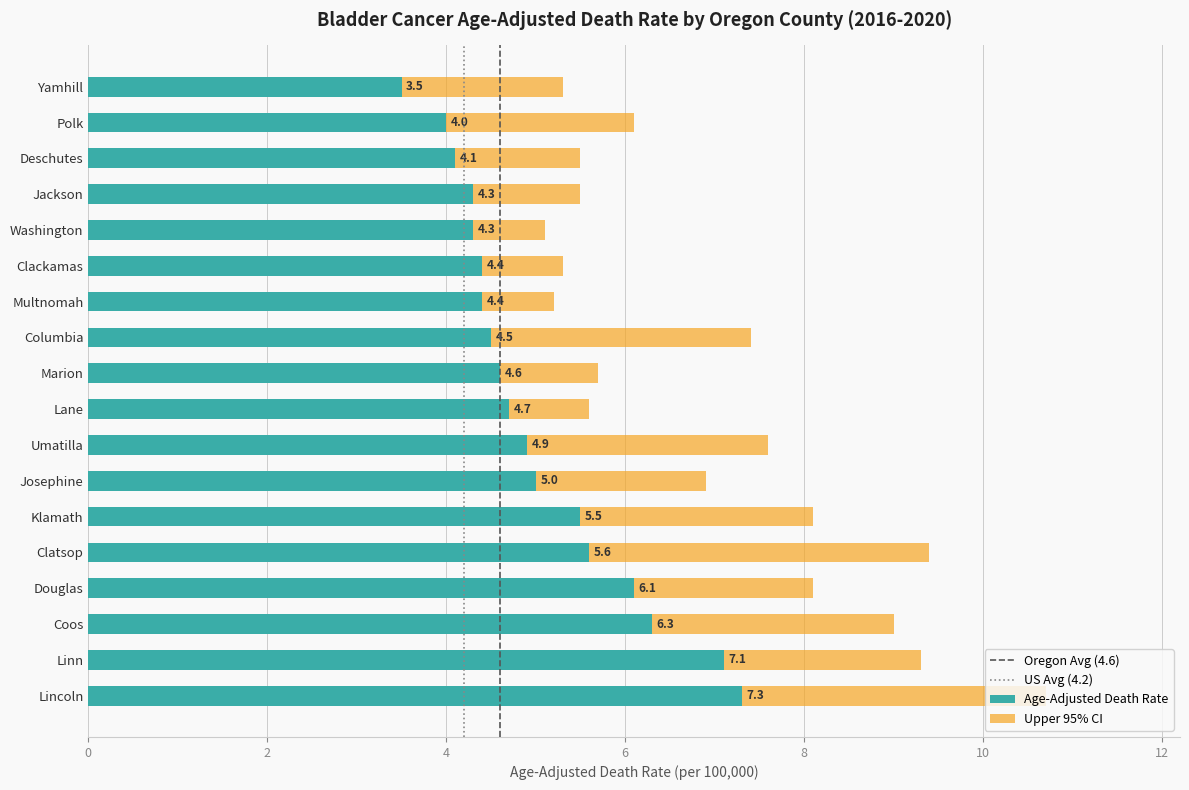

What is the minimum value for Age-Adjusted Death Rate?

3.5